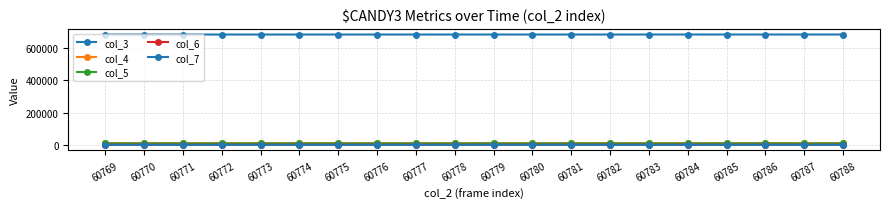

Reading left to right, what are all the values shown in this chart?

col_3: 60769=685608	60770=685620	60771=685631	60772=685642	60773=685654	60774=685665	60775=685676	60776=685687	60777=685699	60778=685710	60779=685721	60780=685732	60781=685744	60782=685755	60783=685766	60784=685778	60785=685789	60786=685800	60787=685811	60788=685823
col_4: 60769=10444	60770=10403	60771=10443	60772=10833	60773=10302	60774=10458	60775=10567	60776=10513	60777=10322	60778=10617	60779=10454	60780=10436	60781=10452	60782=10839	60783=10548	60784=10768	60785=10317	60786=10424	60787=10476	60788=10535
col_5: 60769=8965	60770=8910	60771=8887	60772=8584	60773=8957	60774=8919	60775=8789	60776=8749	60777=8962	60778=8746	60779=8926	60780=8849	60781=8933	60782=8600	60783=8798	60784=8614	60785=9057	60786=8968	60787=8837	60788=8936
col_6: 60769=841	60770=940	60771=926	60772=846	60773=939	60774=876	60775=885	60776=912	60777=938	60778=899	60779=916	60780=924	60781=867	60782=874	60783=891	60784=855	60785=841	60786=860	60787=903	60788=836
col_7: 60769=66	60770=69	60771=78	60772=82	60773=101	60774=86	60775=67	60776=100	60777=88	60778=87	60779=71	60780=85	60781=76	60782=74	60783=75	60784=91	60785=84	60786=77	60787=79	60788=62